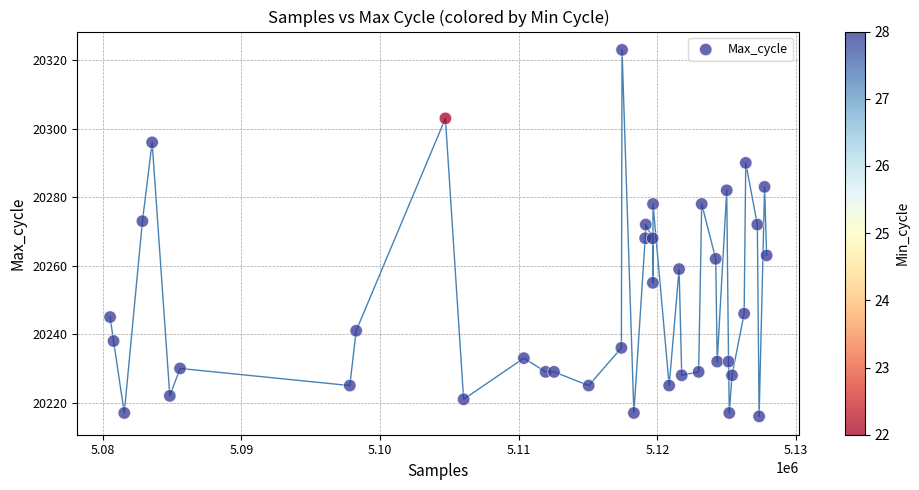

What is the range of Y values (max minus min)?

107